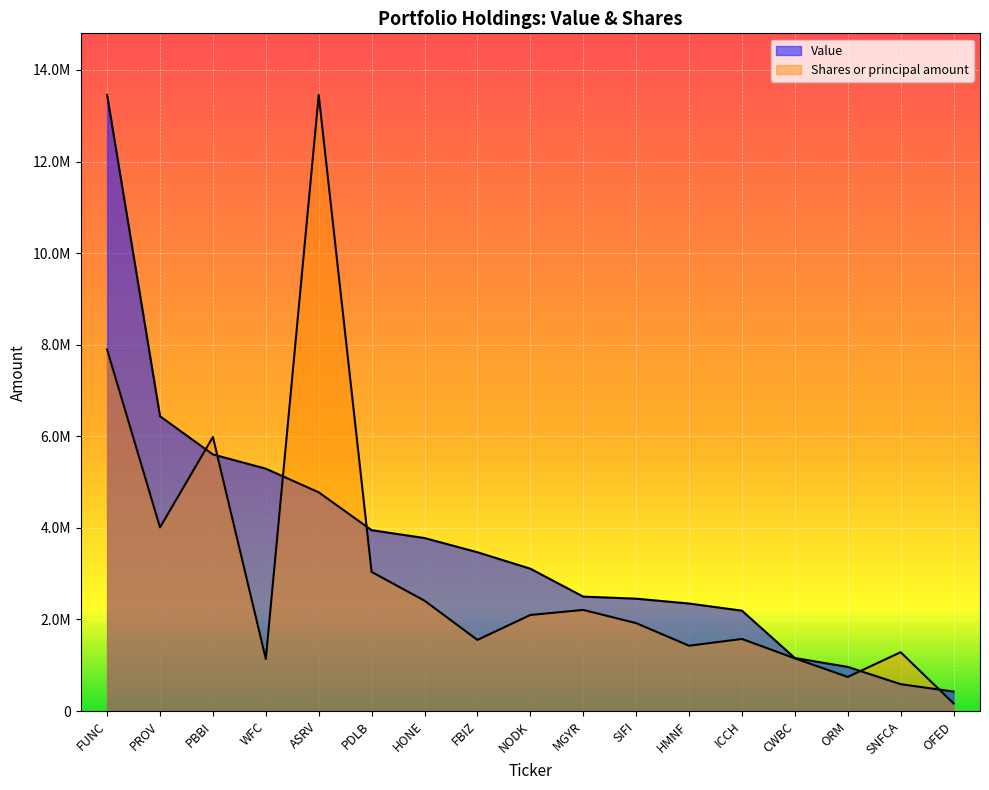

What is the sum of all Value values?

62499000.0